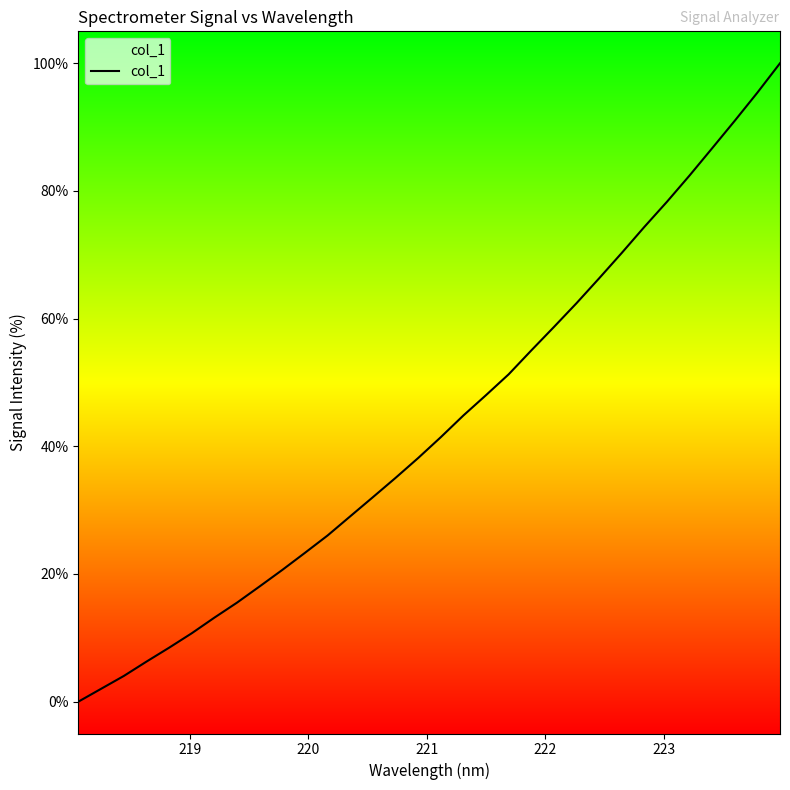

What is the value of the 27th point from the left?

78.3